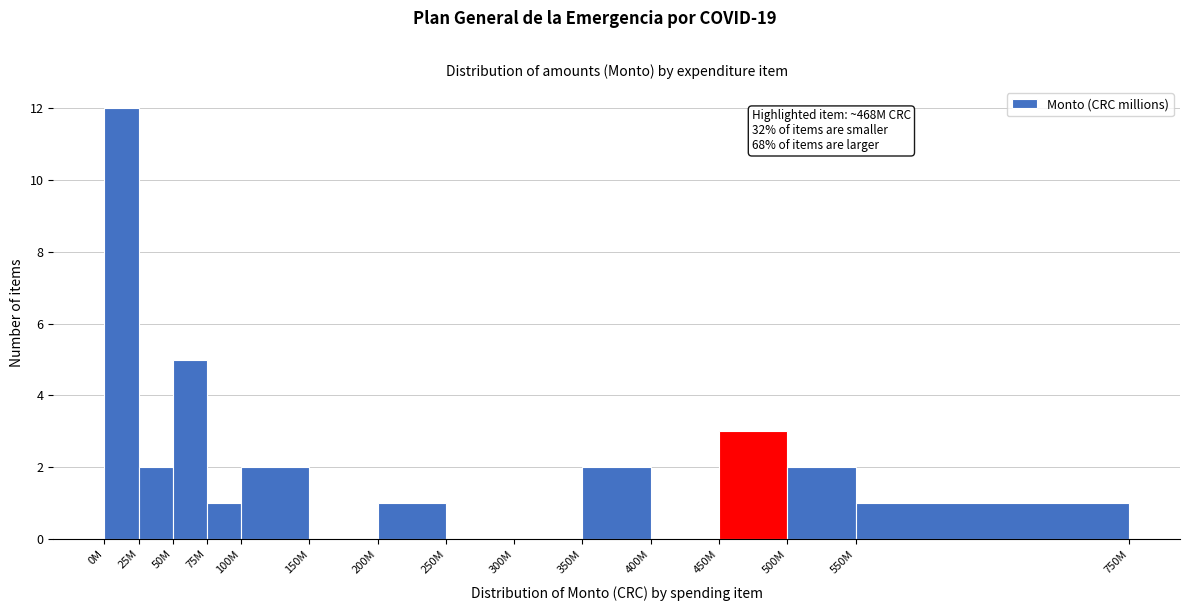

Reading left to right, list all the values displayed in this chart.

0M=12	25M=2	50M=5	75M=1	100M=2	150M=0	200M=1	250M=0	300M=0	350M=2	400M=0	450M=3	500M=2	550M=1